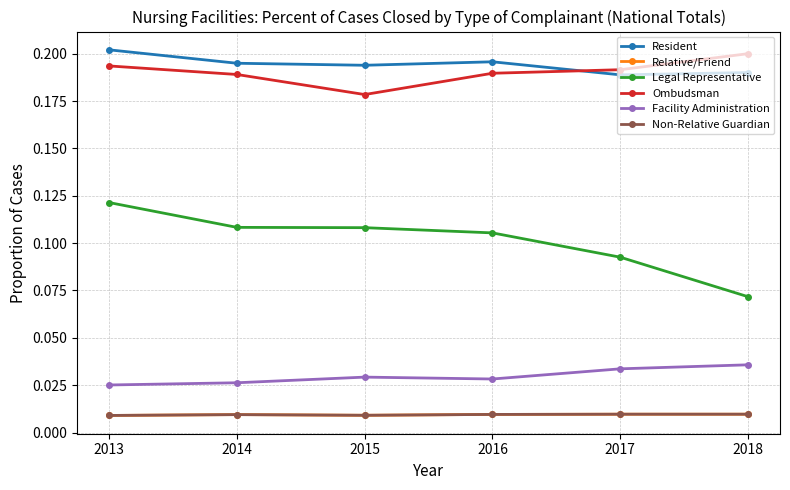

Does the chart have visible grid lines?

Yes